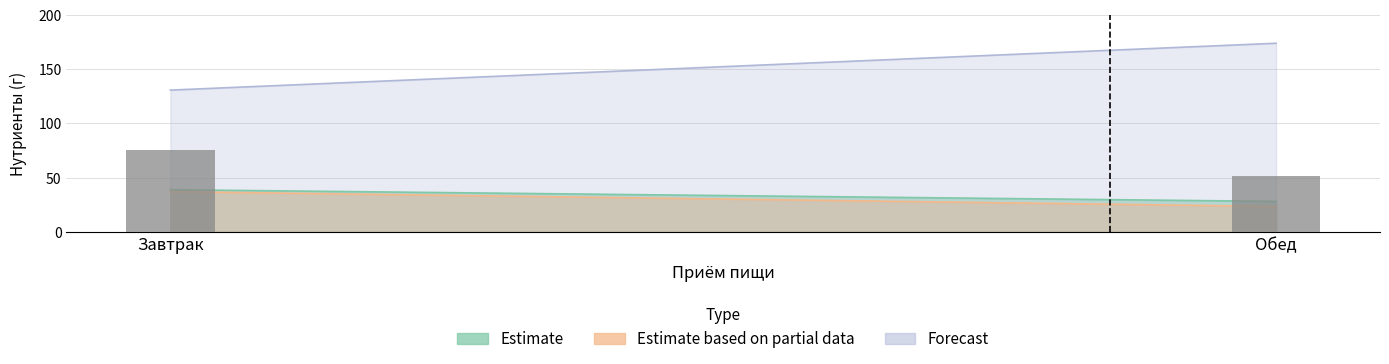

Which series has the widest spread of values?

Forecast